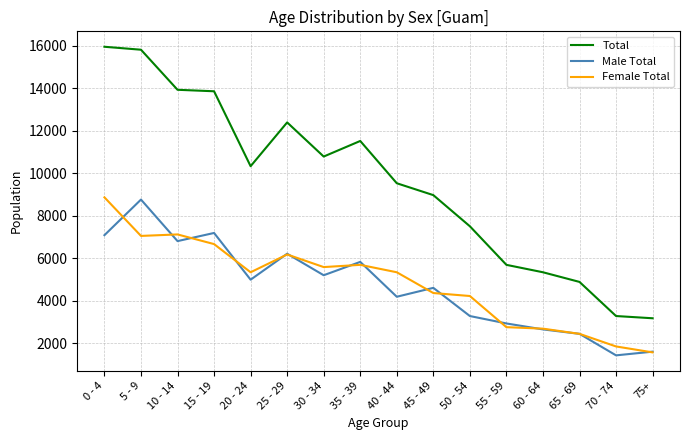

The value of Male Total at 25 - 29 is 6212. True or false?

True